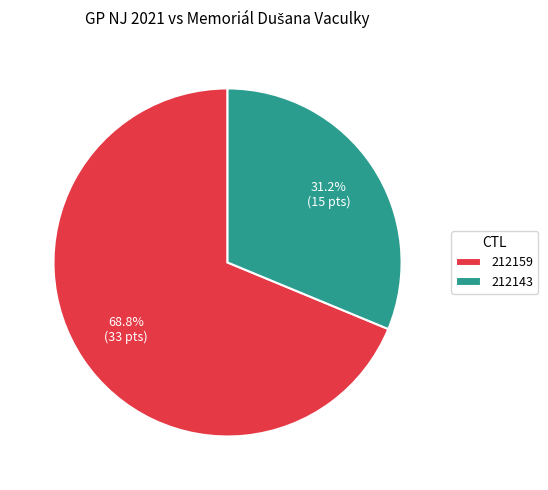

How many segments does this pie chart have?

2